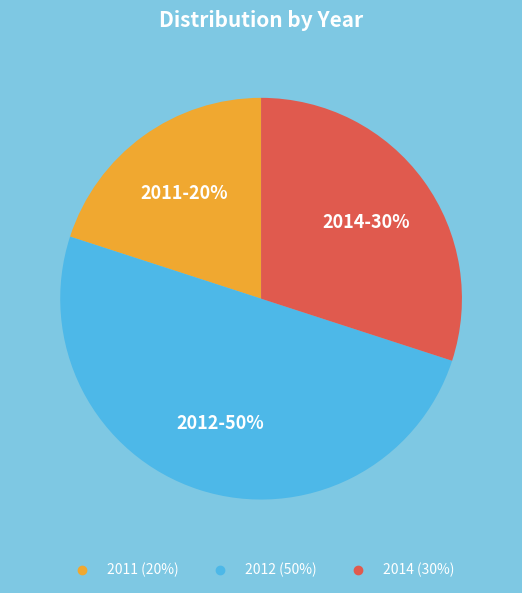

To the nearest percent, what is the average slice percentage?

33%